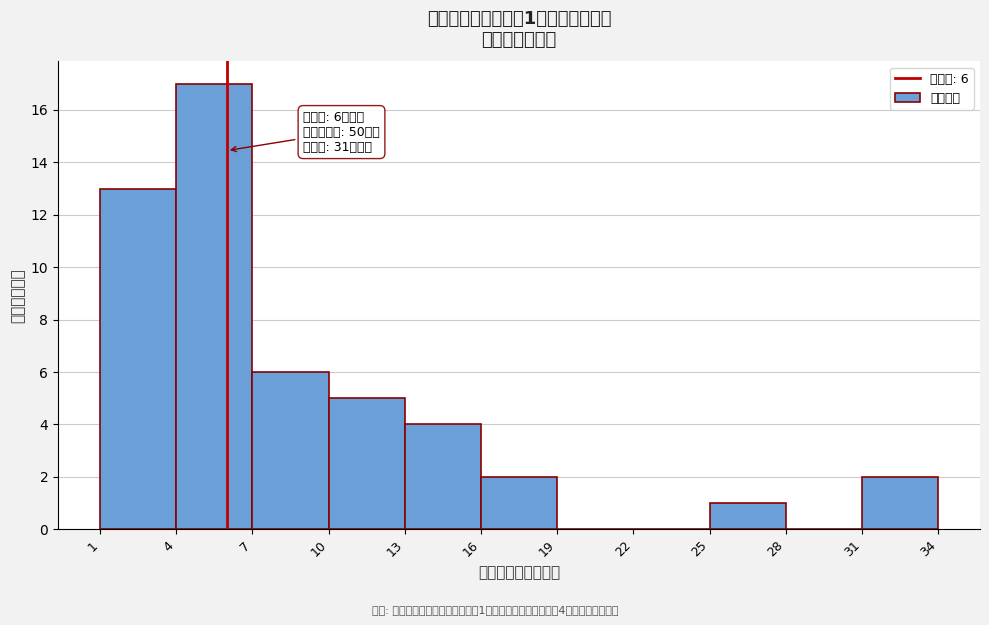

Which range on the x-axis has the tallest bar?

4 to 7